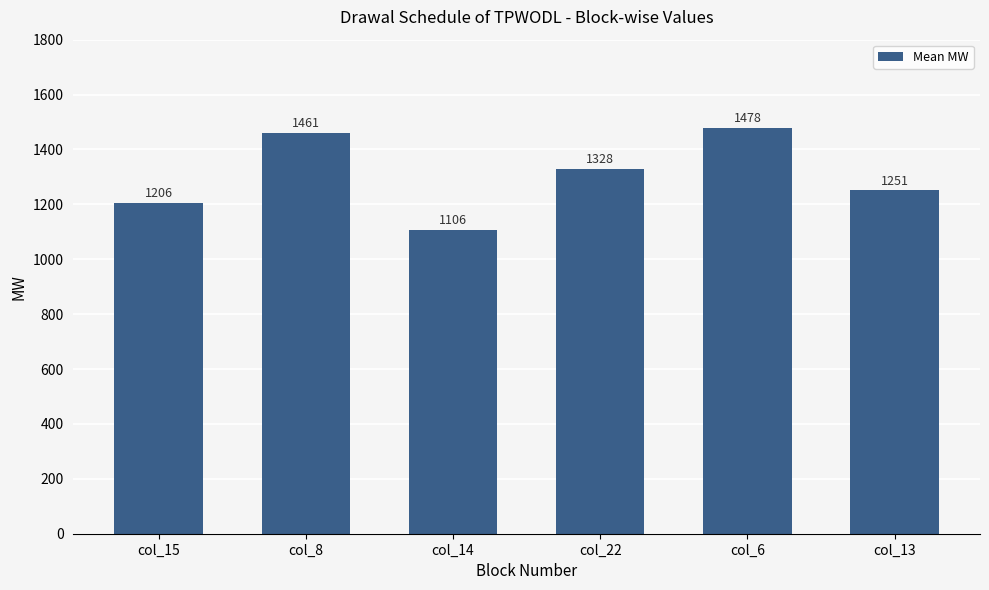

List the labels in order of value, smallest first.

col_14, col_15, col_13, col_22, col_8, col_6